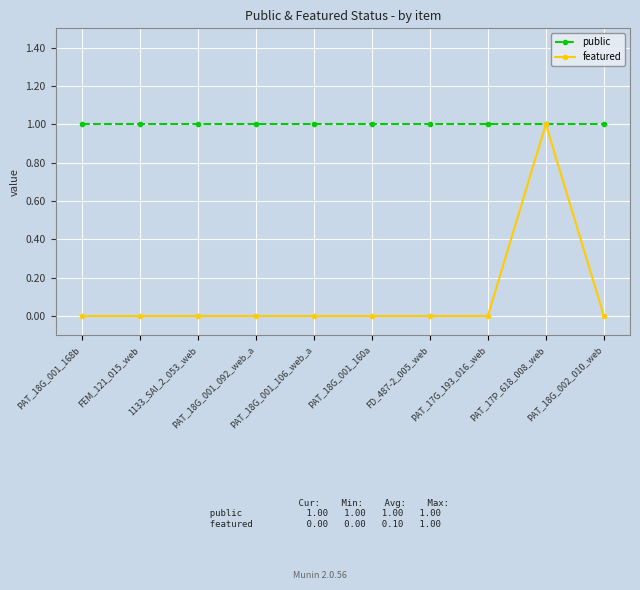

What is the difference between the maximum and minimum values in the featured series?

1